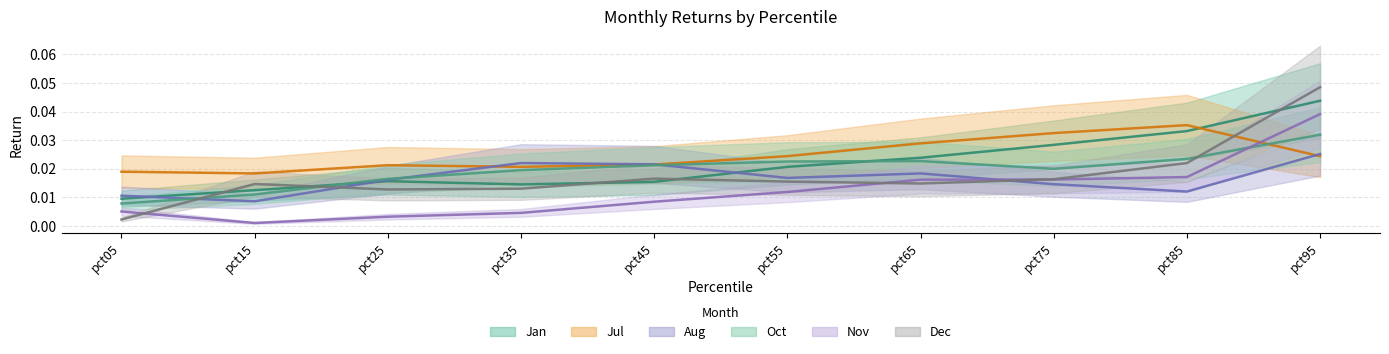

Reading left to right, transcribe all the data shown in this chart.

Jan: pct05=0.0	pct15=0.0	pct25=0.0	pct35=0.0	pct45=0.0	pct55=0.0	pct65=0.0	pct75=0.0	pct85=0.0	pct95=0.0
Jul: pct05=0.0	pct15=0.0	pct25=0.0	pct35=0.0	pct45=0.0	pct55=0.0	pct65=0.0	pct75=0.0	pct85=0.0	pct95=0.0
Aug: pct05=0.0	pct15=0.0	pct25=0.0	pct35=0.0	pct45=0.0	pct55=0.0	pct65=0.0	pct75=0.0	pct85=0.0	pct95=0.0
Oct: pct05=0.0	pct15=0.0	pct25=0.0	pct35=0.0	pct45=0.0	pct55=0.0	pct65=0.0	pct75=0.0	pct85=0.0	pct95=0.0
Nov: pct05=0.0	pct15=0.0	pct25=0.0	pct35=0.0	pct45=0.0	pct55=0.0	pct65=0.0	pct75=0.0	pct85=0.0	pct95=0.0
Dec: pct05=0.0	pct15=0.0	pct25=0.0	pct35=0.0	pct45=0.0	pct55=0.0	pct65=0.0	pct75=0.0	pct85=0.0	pct95=0.0